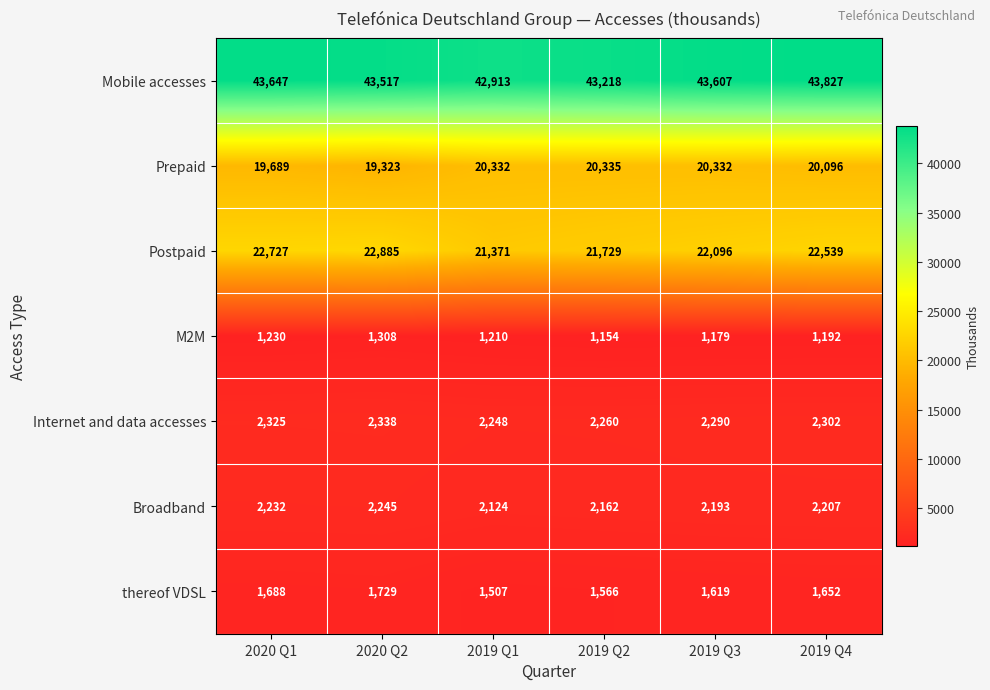

Is it true that Postpaid equals 6184 at 2019 Q1?

False